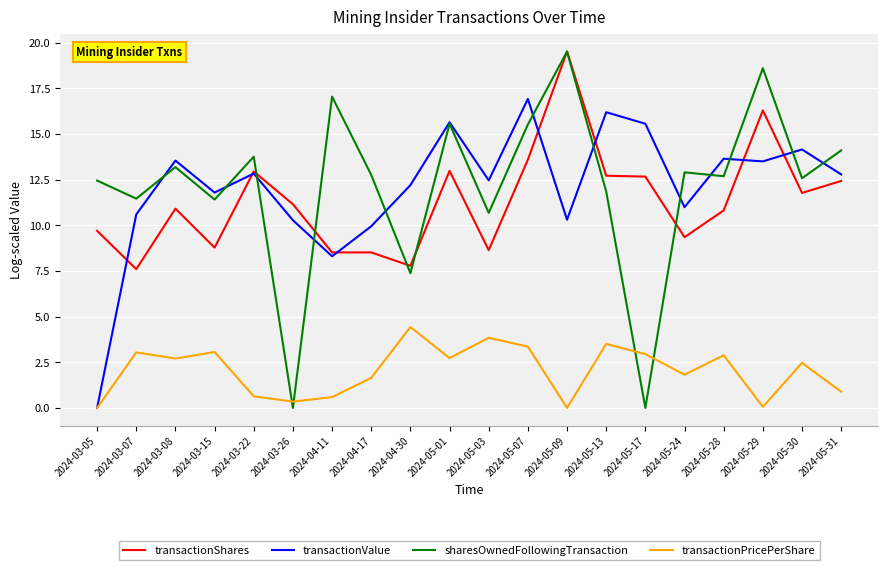

The transactionPricePerShare series shows 2.7 at 2024-03-08. True or false?

True